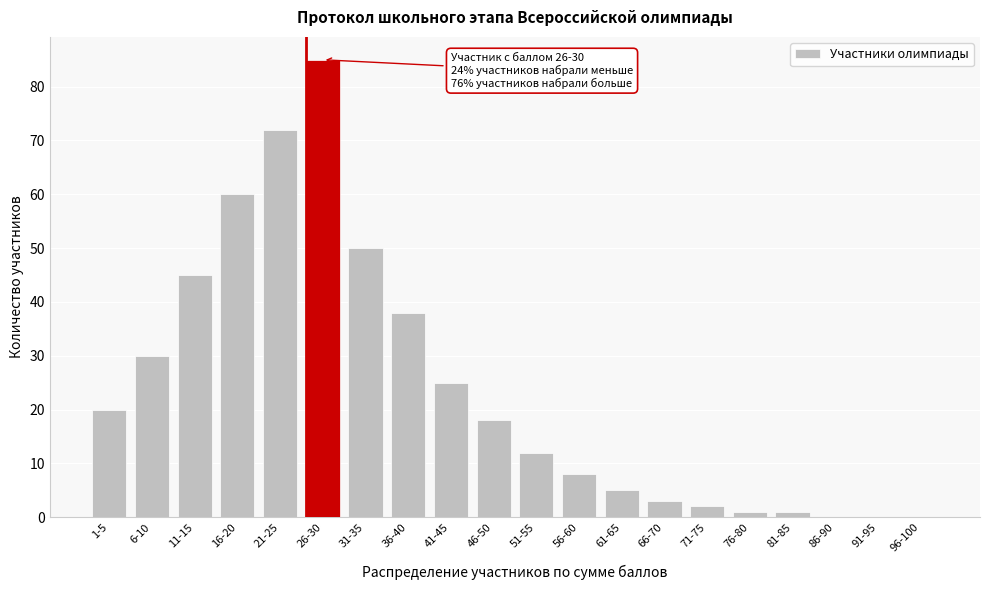

Reading right to left, transcribe all the data shown in this chart.

96-100=0	91-95=0	86-90=0	81-85=1	76-80=1	71-75=2	66-70=3	61-65=5	56-60=8	51-55=12	46-50=18	41-45=25	36-40=38	31-35=50	26-30=85	21-25=72	16-20=60	11-15=45	6-10=30	1-5=20